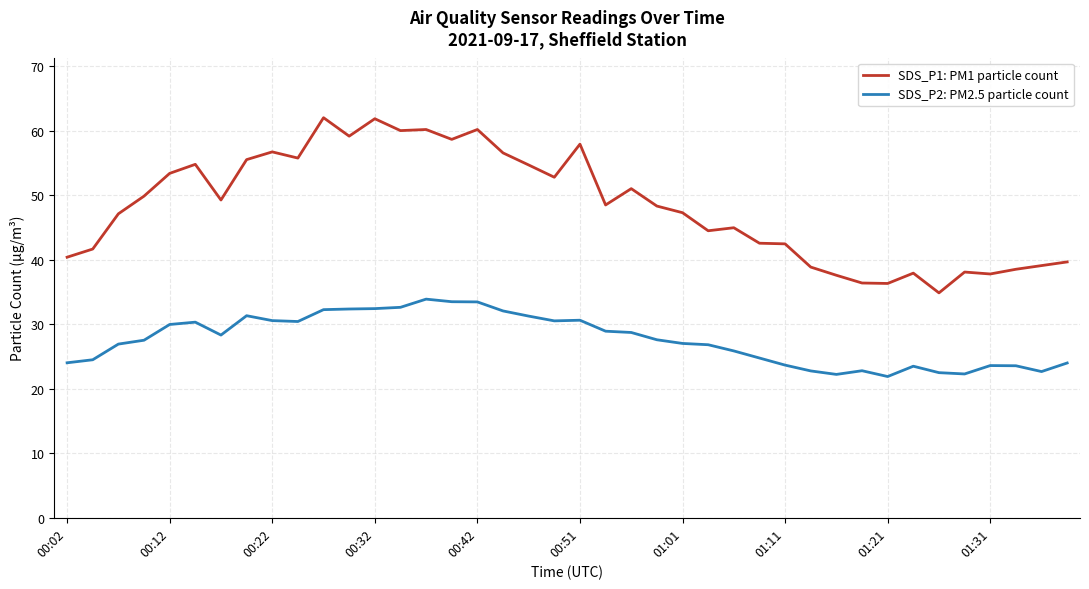

What is the minimum value shown in the chart?

21.9